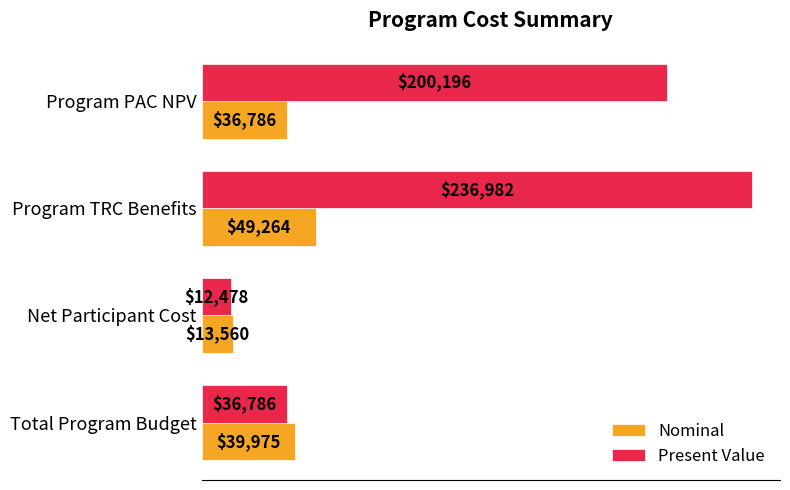

Rank the series by their average value, from highest to lowest.

Present Value, Nominal